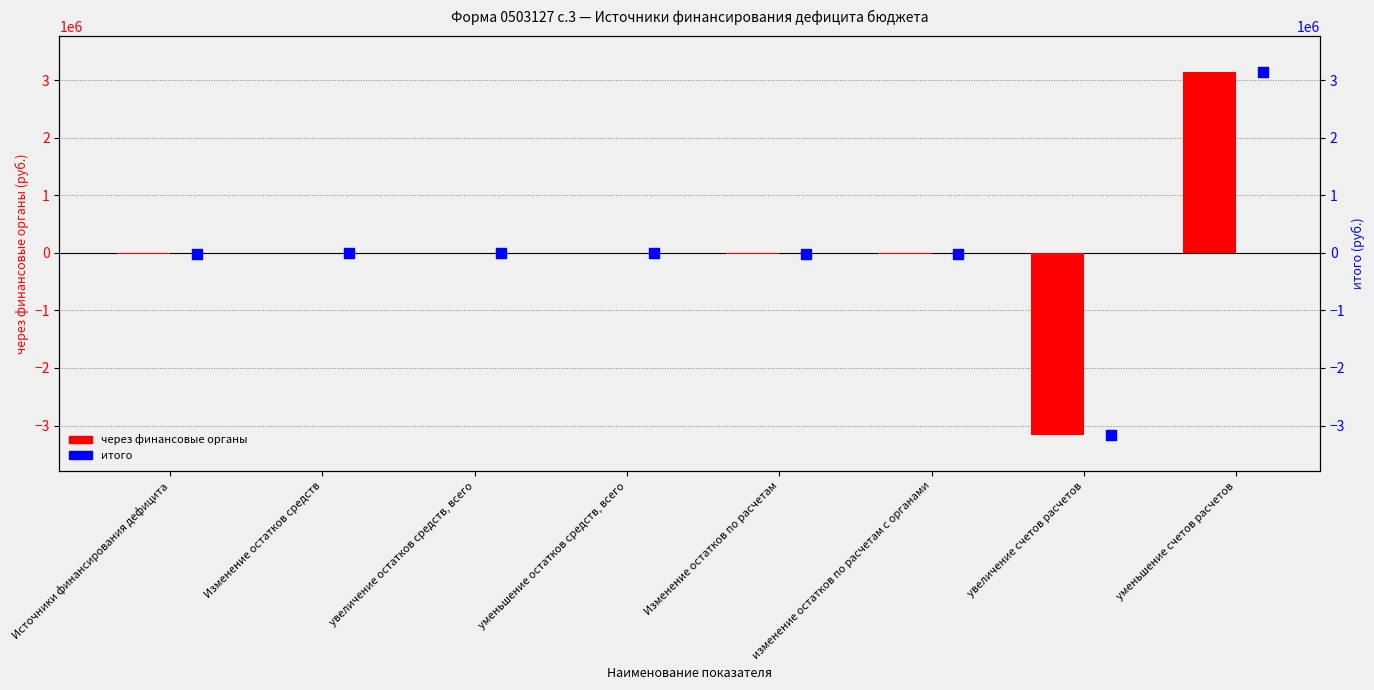

Which series has the largest total across all categories?

через финансовые органы